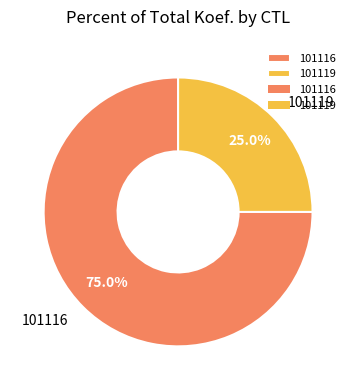

To the nearest percent, what is the difference between the largest and smallest slice percentages?

50%